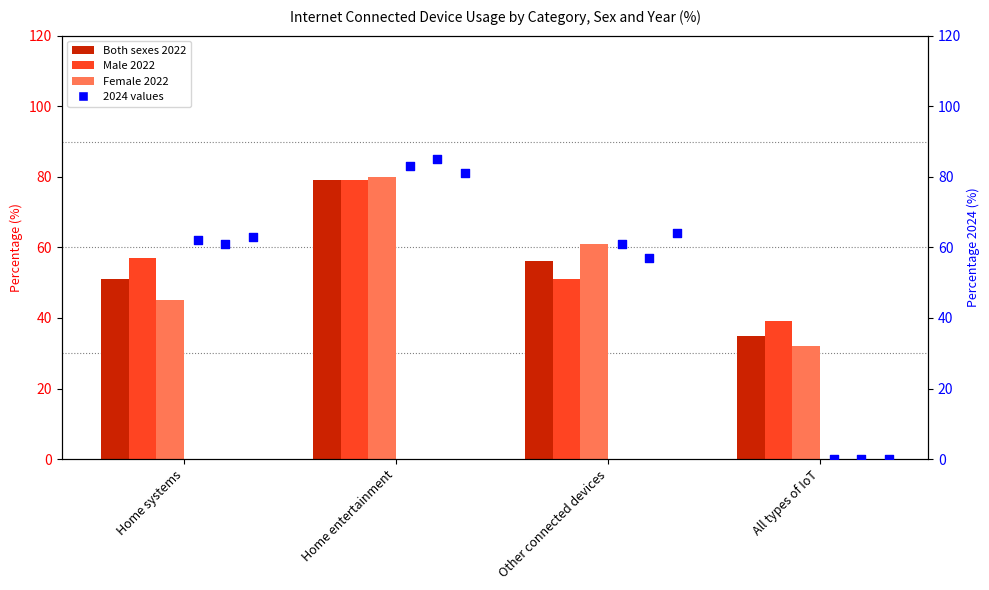

Which series has the widest spread of Y values?

Male 2024